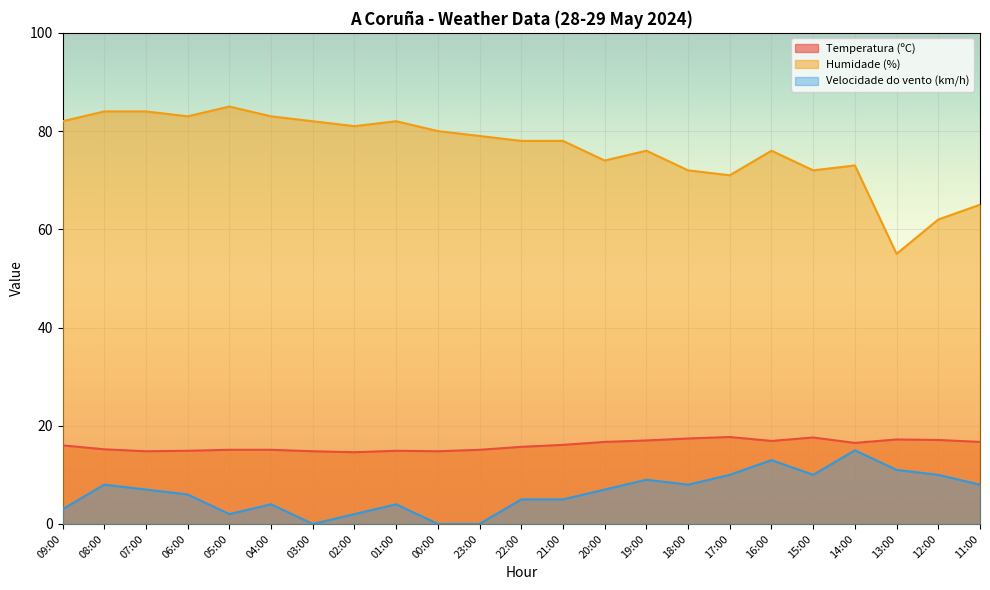

Count the number of categories in the chart.

23